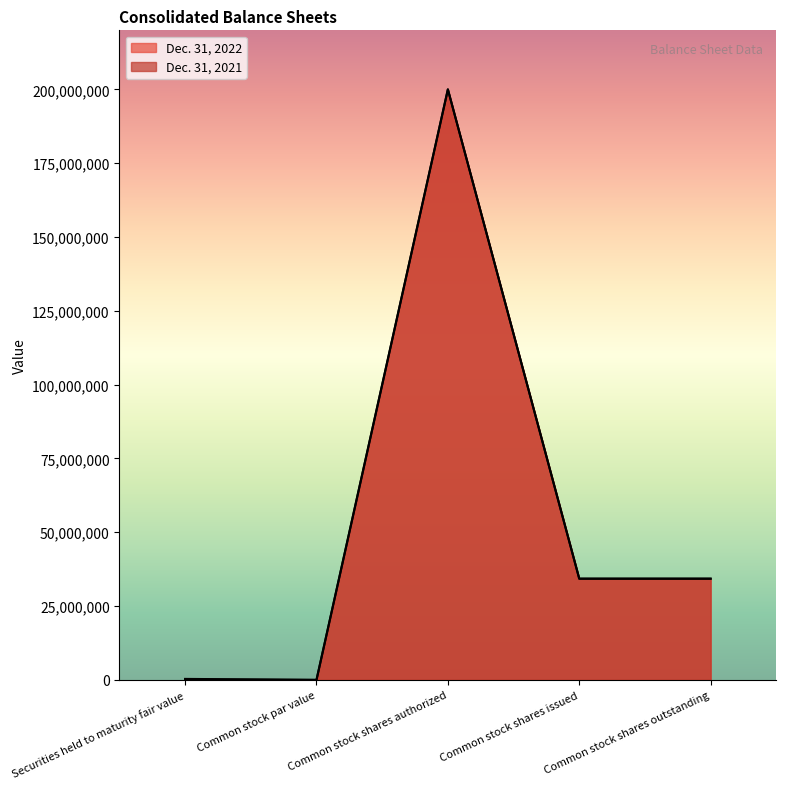

Reading left to right, extract all data points from this chart.

Dec. 31, 2022: Securities held to maturity fair value=332650	Common stock par value=0	Common stock shares authorized=200000000	Common stock shares issued=34298640	Common stock shares outstanding=34298640
Dec. 31, 2021: Securities held to maturity fair value=139272	Common stock par value=0	Common stock shares authorized=200000000	Common stock shares issued=34259945	Common stock shares outstanding=34259945